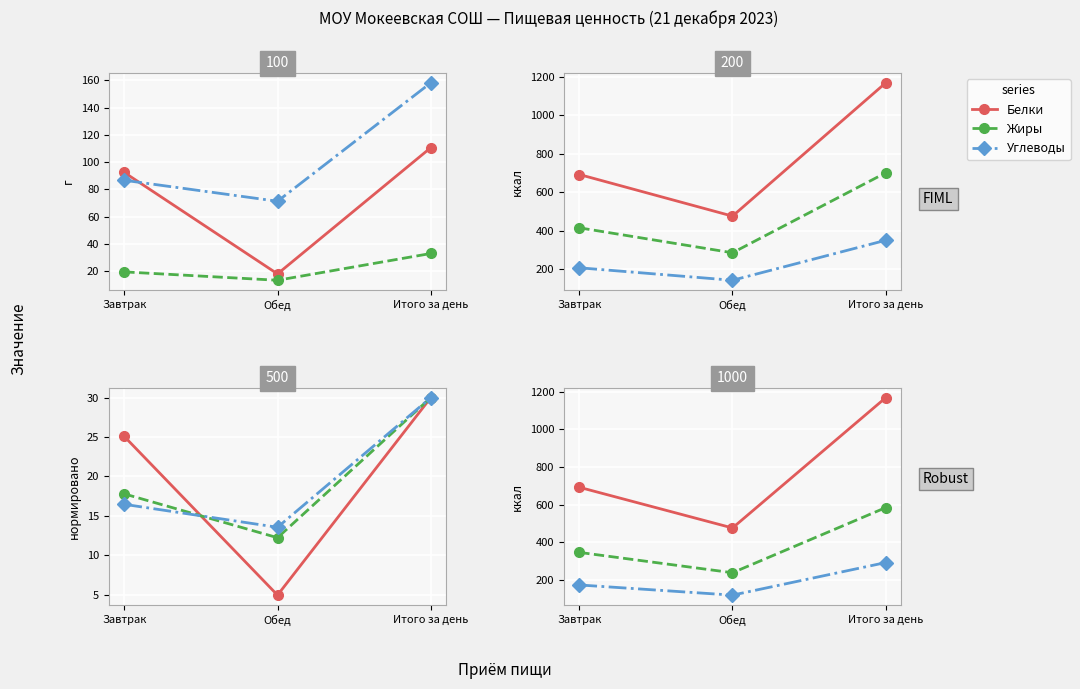

At which category does the chart reach its minimum across all series?

Обед